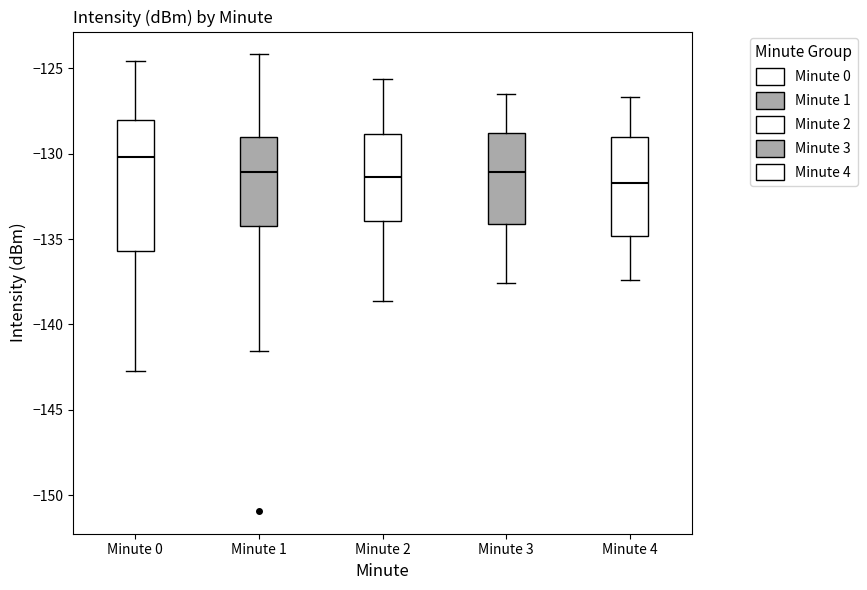

Reading left to right, read every box against the y-axis: the position of its median line, the range the box covers, and the ends of its whiskers. The values are not printed on the chart, so give them approximately, as read against the axis.

Minute 0: median -130.0, box -135.5 to -128.0, whiskers -142.5 to -124.5
Minute 1: median -131.0, box -134.0 to -129.0, whiskers -141.5 to -124.0
Minute 2: median -131.5, box -134.0 to -129.0, whiskers -138.5 to -125.5
Minute 3: median -131.0, box -134.0 to -129.0, whiskers -137.5 to -126.5
Minute 4: median -131.5, box -135.0 to -129.0, whiskers -137.5 to -126.5